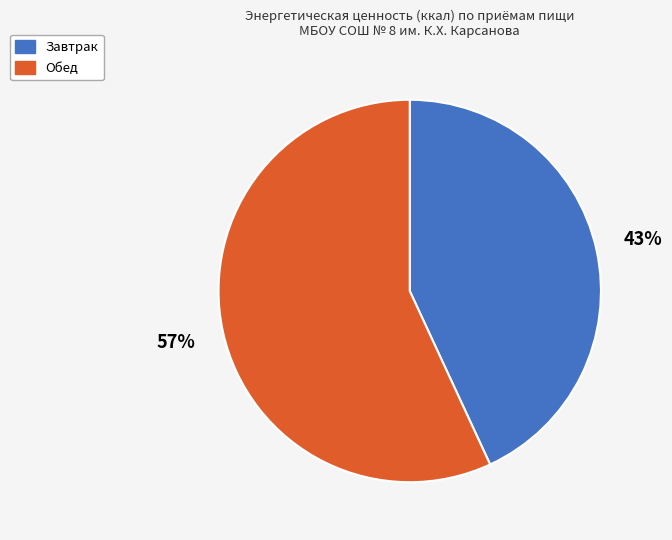

Which category has the smallest portion of the pie?

Завтрак